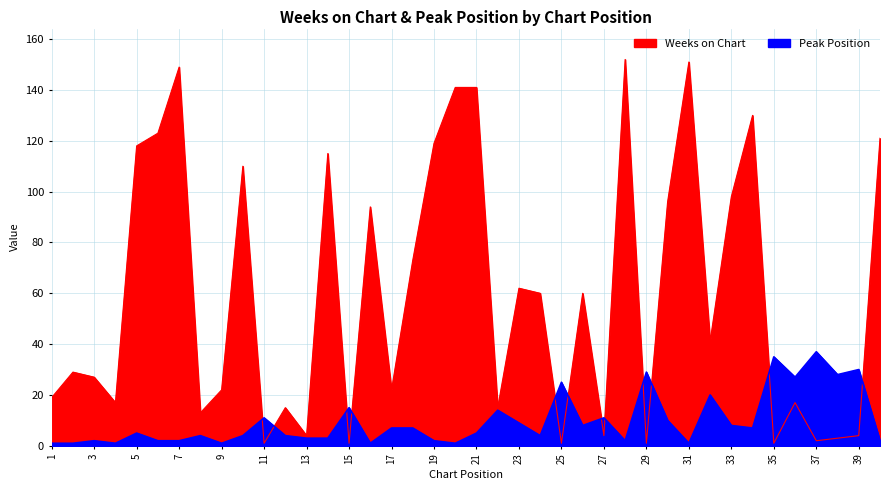

Which category has the lowest value in the Weeks on Chart series?

11